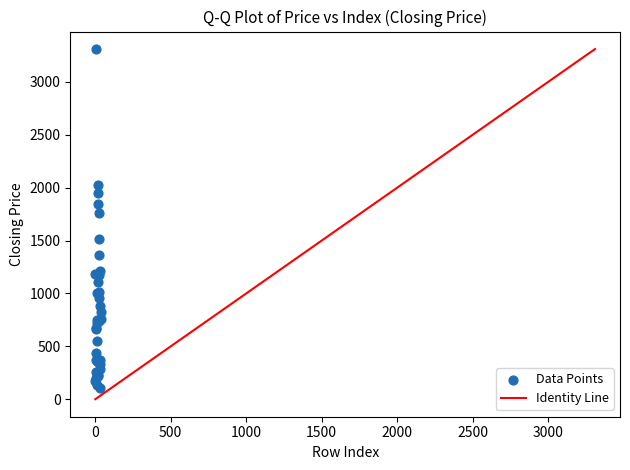

What Y value in the scatter plot is closest to 1706?

1762